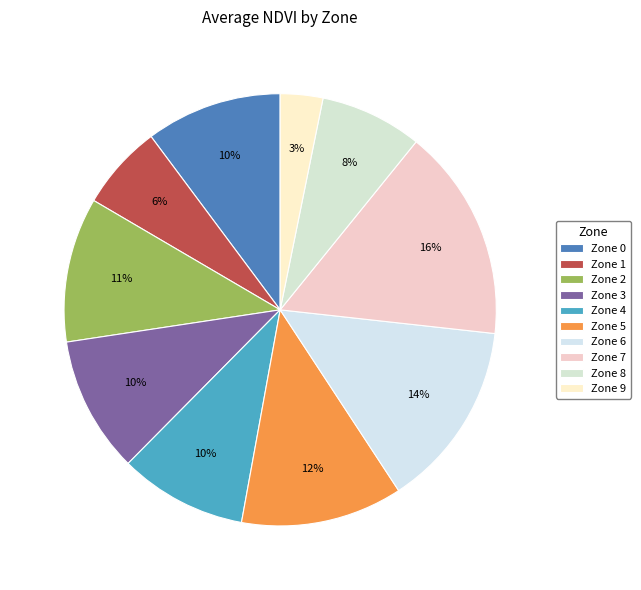

How many slices are in this pie chart?

10